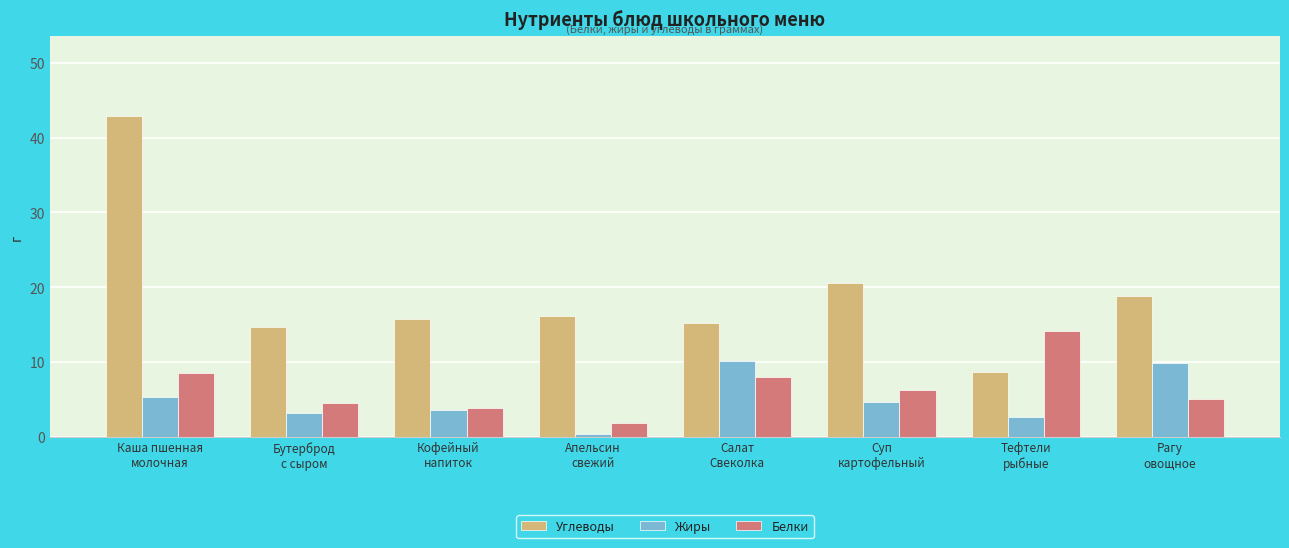

Which series has the widest spread of values?

Углеводы